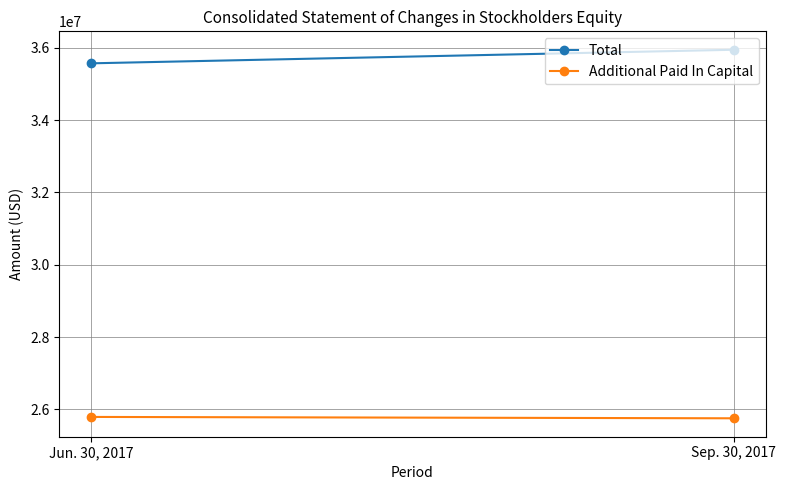

Reading left to right, extract all data points from this chart.

Total: Jun. 30, 2017=35571303	Sep. 30, 2017=35946372
Additional Paid In Capital: Jun. 30, 2017=25794124	Sep. 30, 2017=25756511